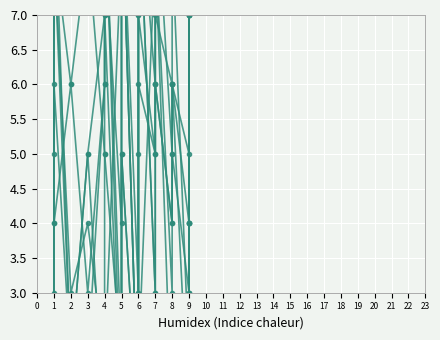

Which category has the highest value in the col_5 series?

5